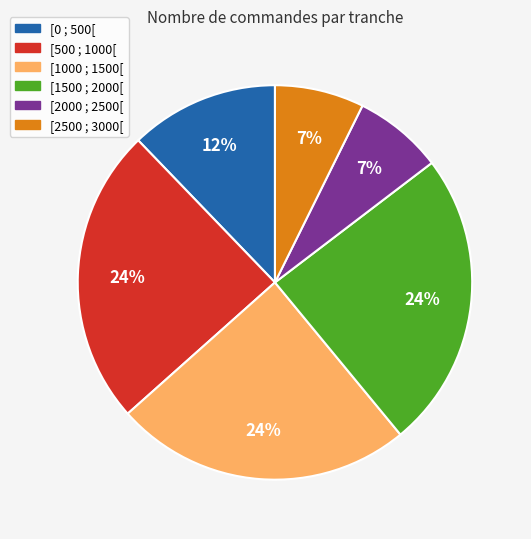

Does [500 ; 1000[ represent more than half of the total?

No